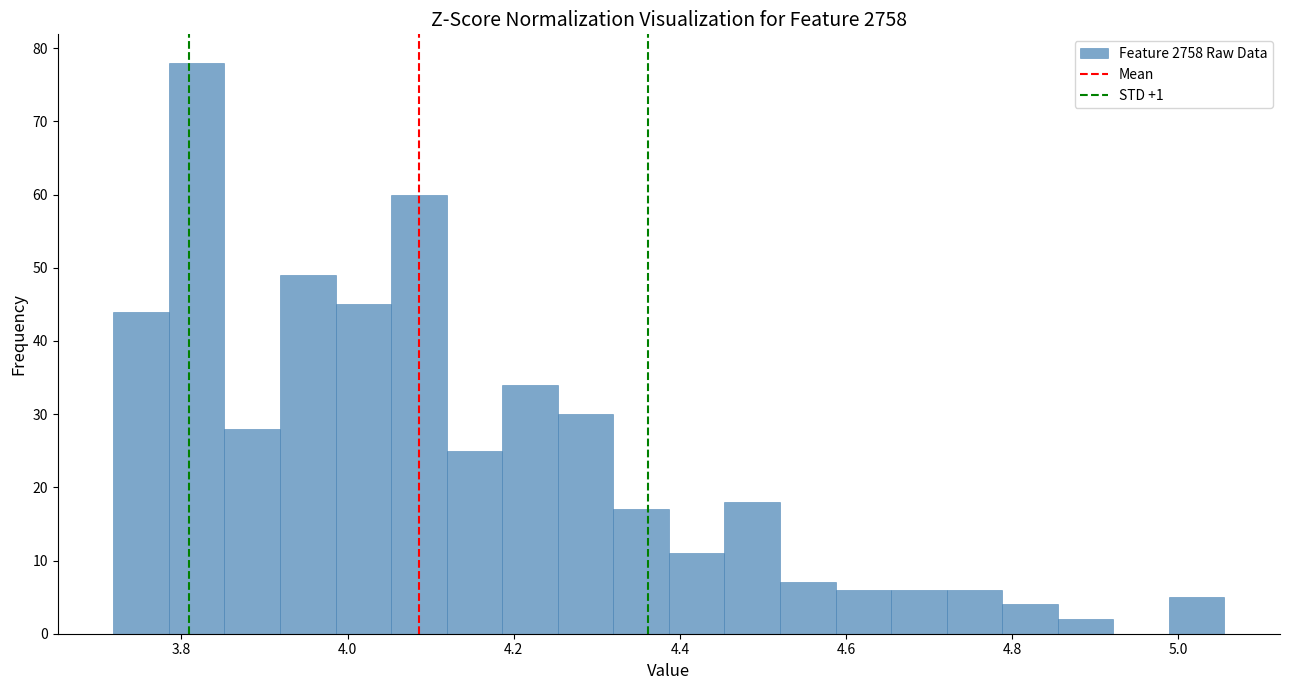

Read against the x-axis, roughly where is the centre of the tallest bar?

3.82